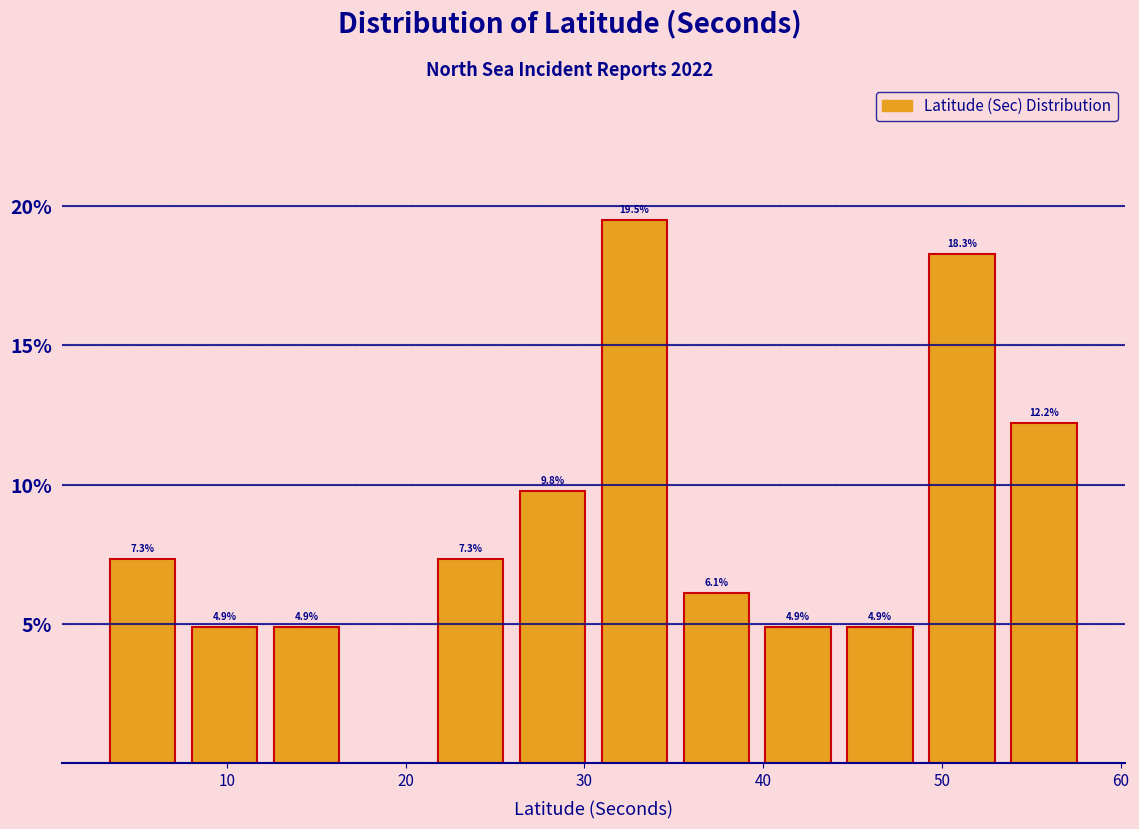

Over which range of the x-axis is the bar tallest?

31 to 35